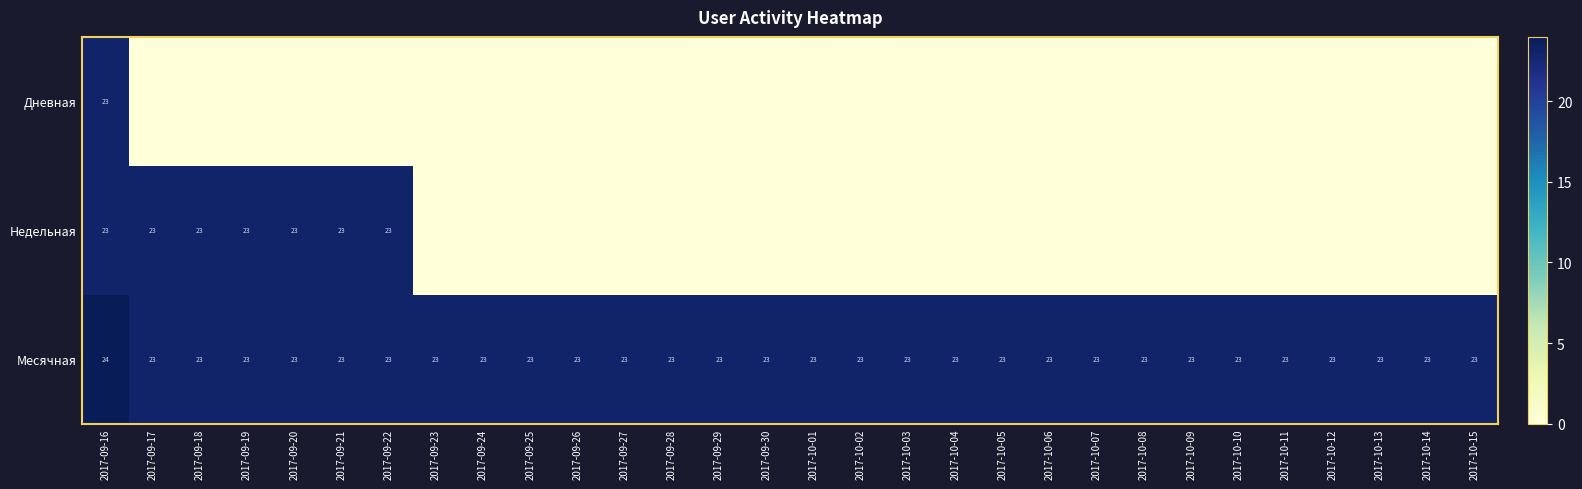

What is the total value across all series at 2017-09-21?

46